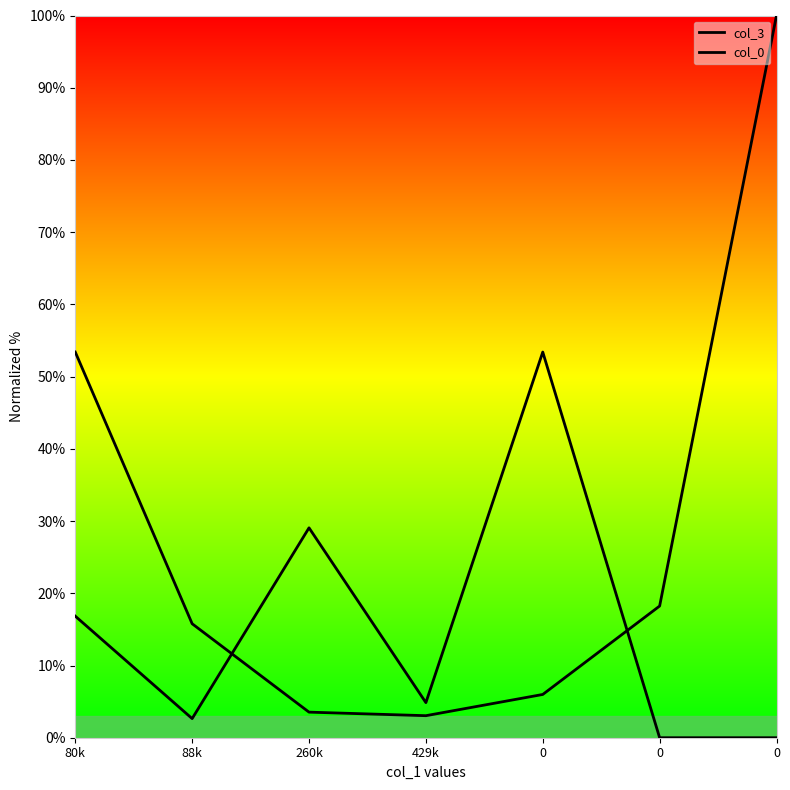

List the series in order of their peak value, highest first.

col_3, col_0